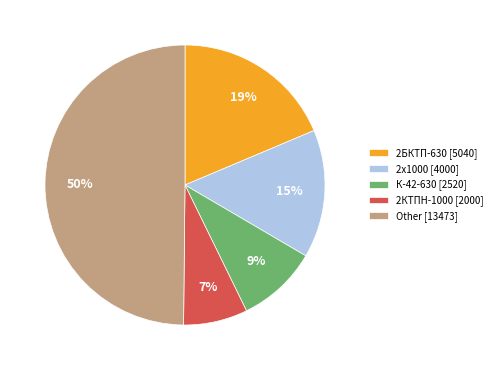

To the nearest percent, what percentage of the pie is К-42-630 [2520]?

9%